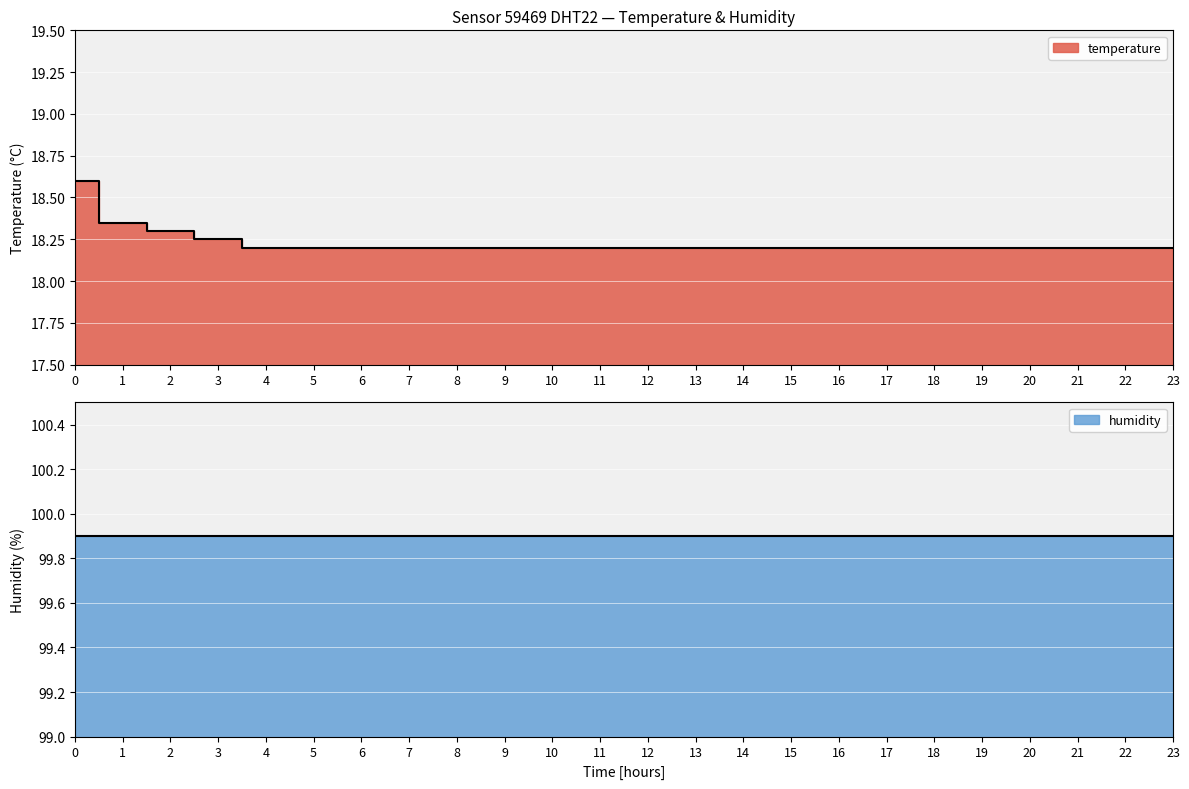

What position from the left is 19:00?

20